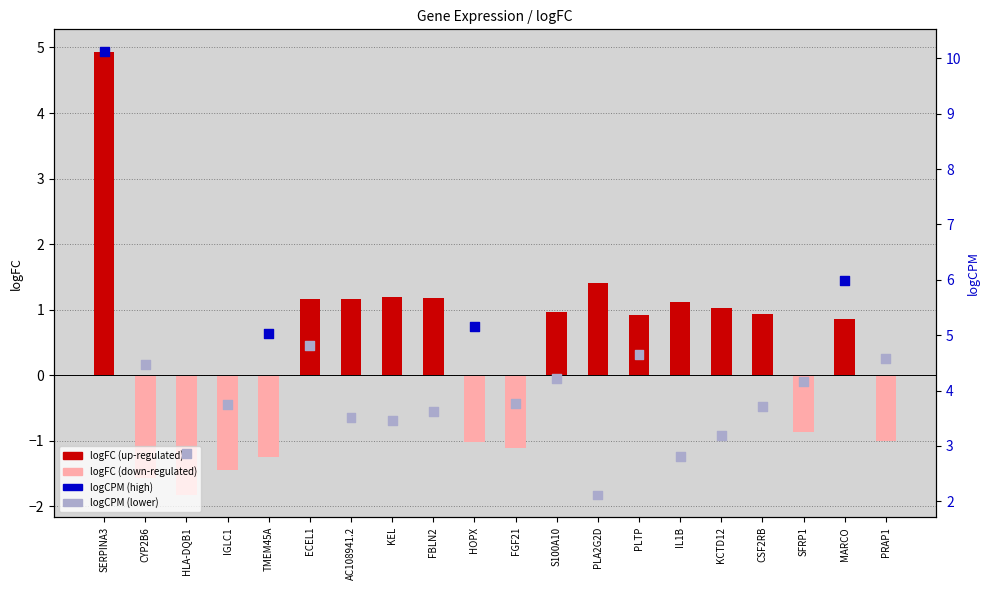

Which series has the widest spread of Y values?

logCPM